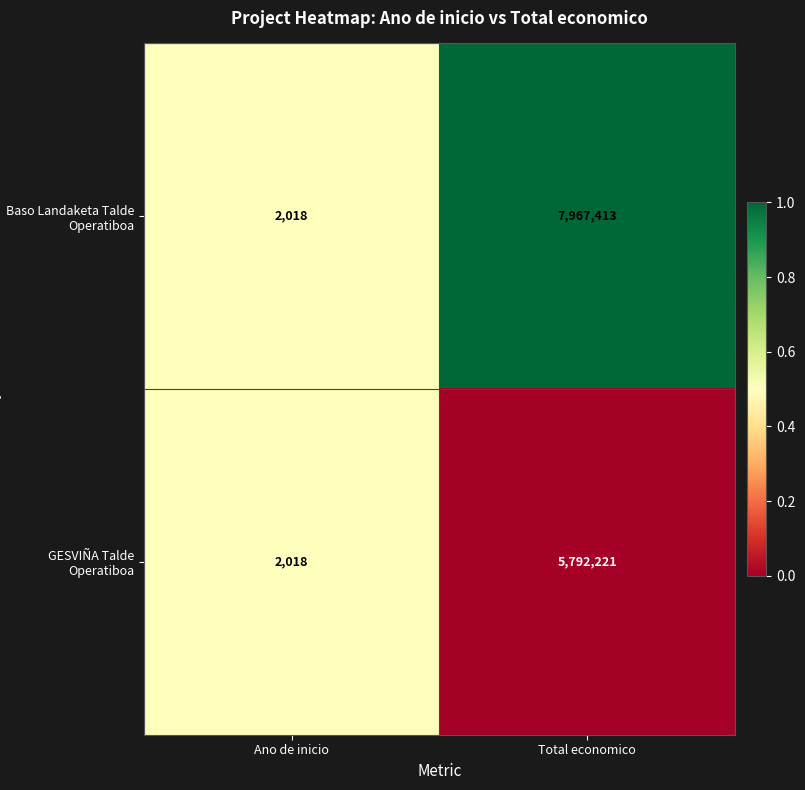

What is the difference between the Baso Landaketa Talde Operatiboa values at Ano de inicio and Total economico?

7965395